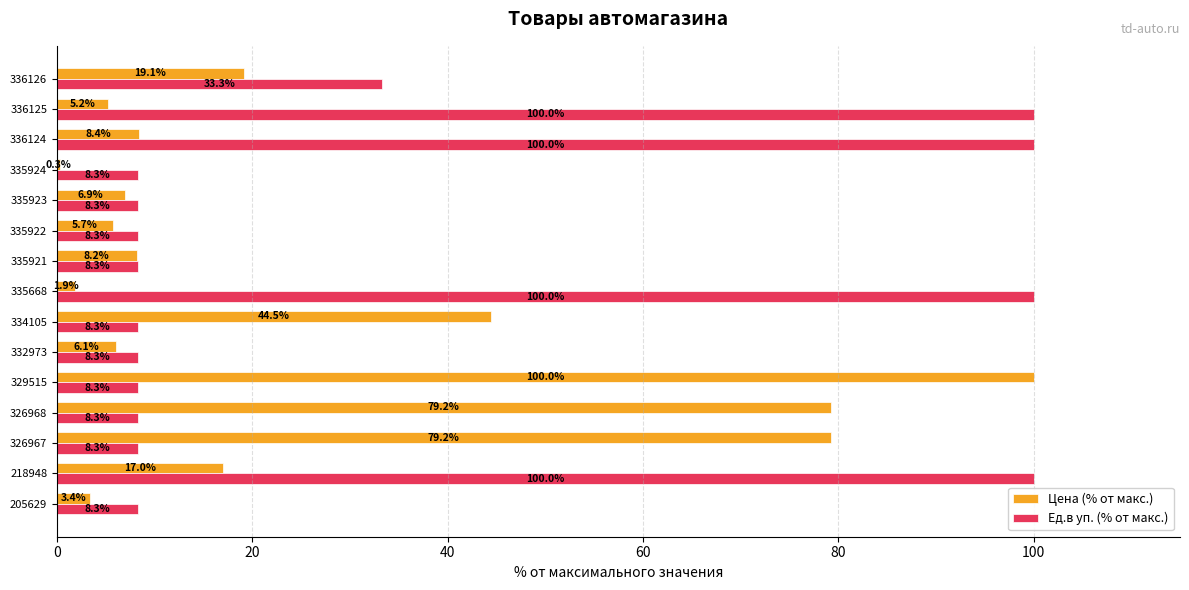

How many categories are shown in the chart?

15